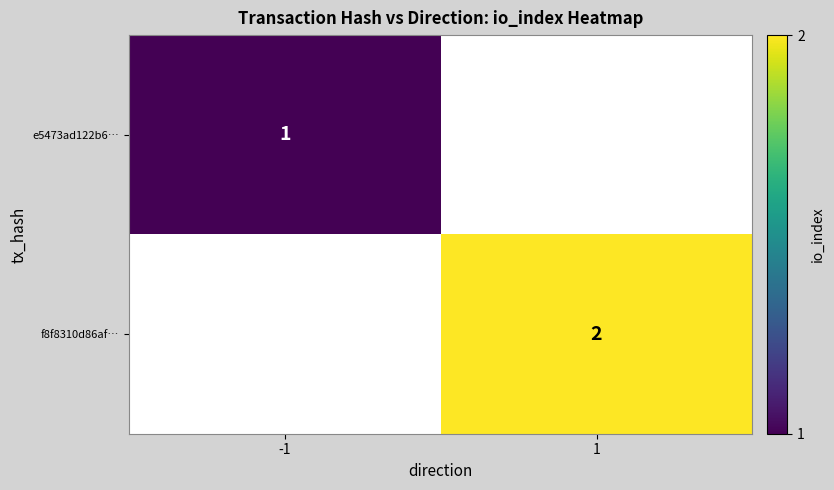

The value of e5473ad122b6… at -1 is 1. True or false?

True